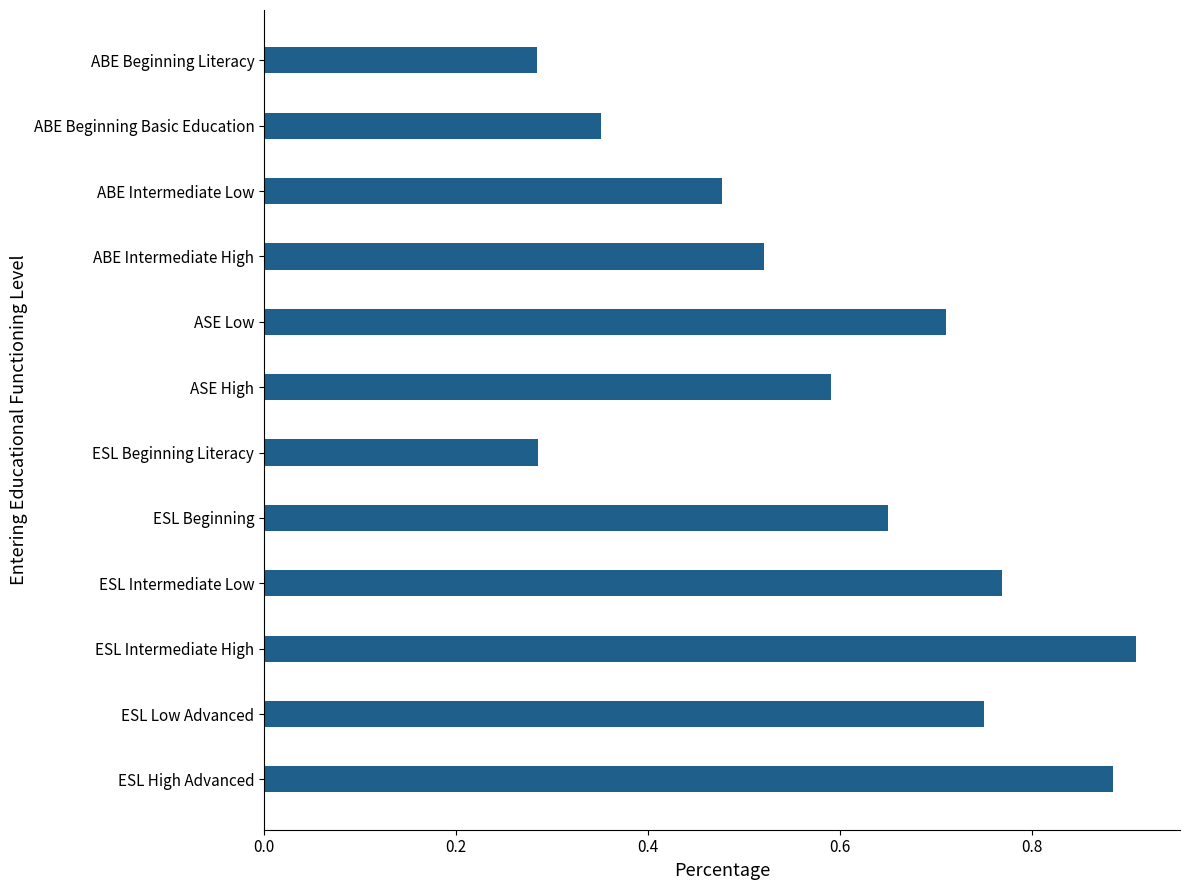

What is the difference between the maximum and minimum values?

0.6